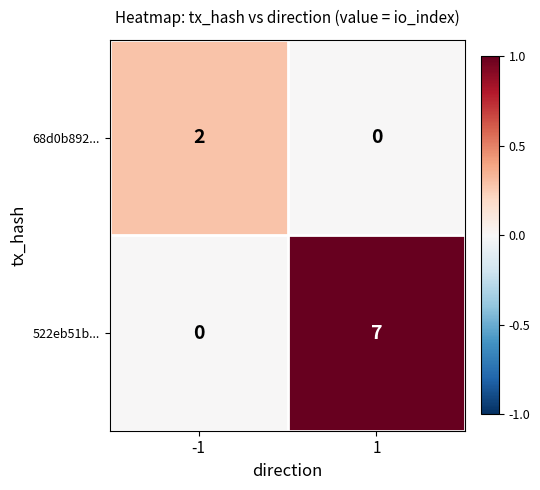

What is the total value across all series at -1?

2